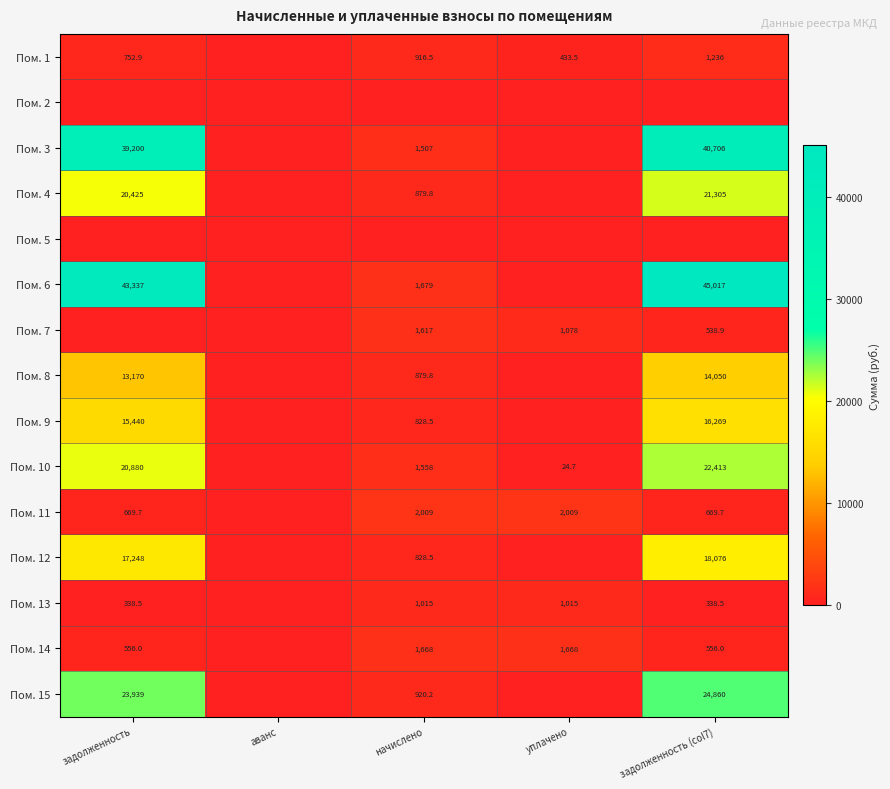

The value of Пом. 12 at задолженность (col7) is 28385.6. True or false?

False